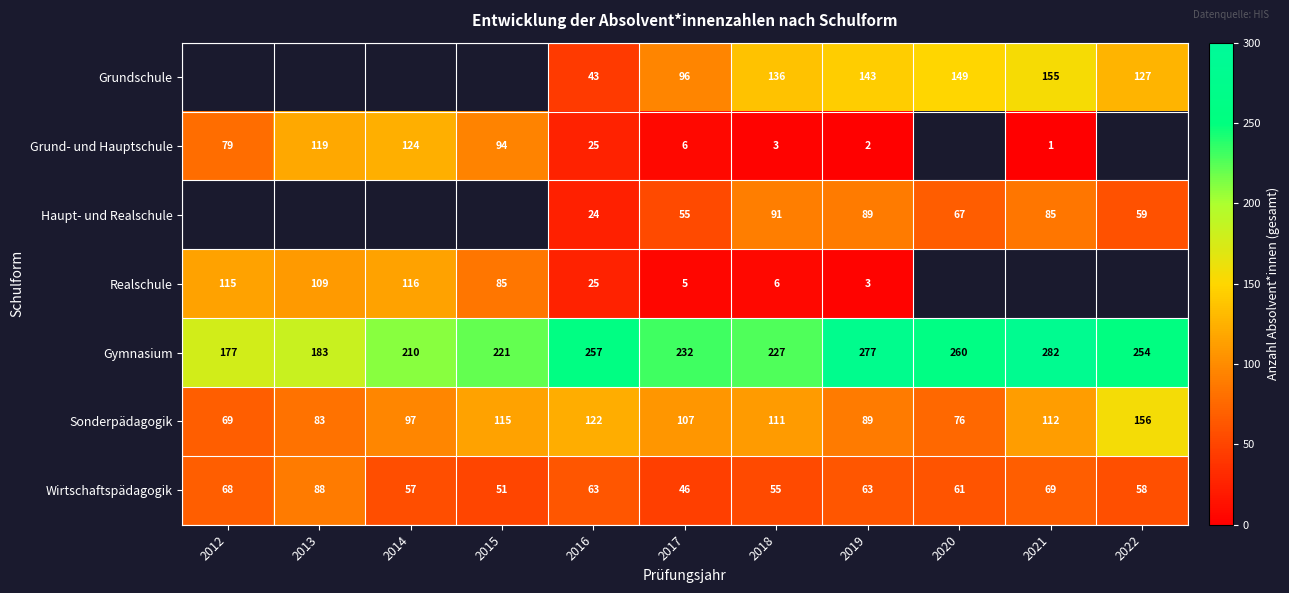

Rank the categories by Sonderpädagogik value from lowest to highest.

2012, 2020, 2013, 2019, 2014, 2017, 2018, 2021, 2015, 2016, 2022